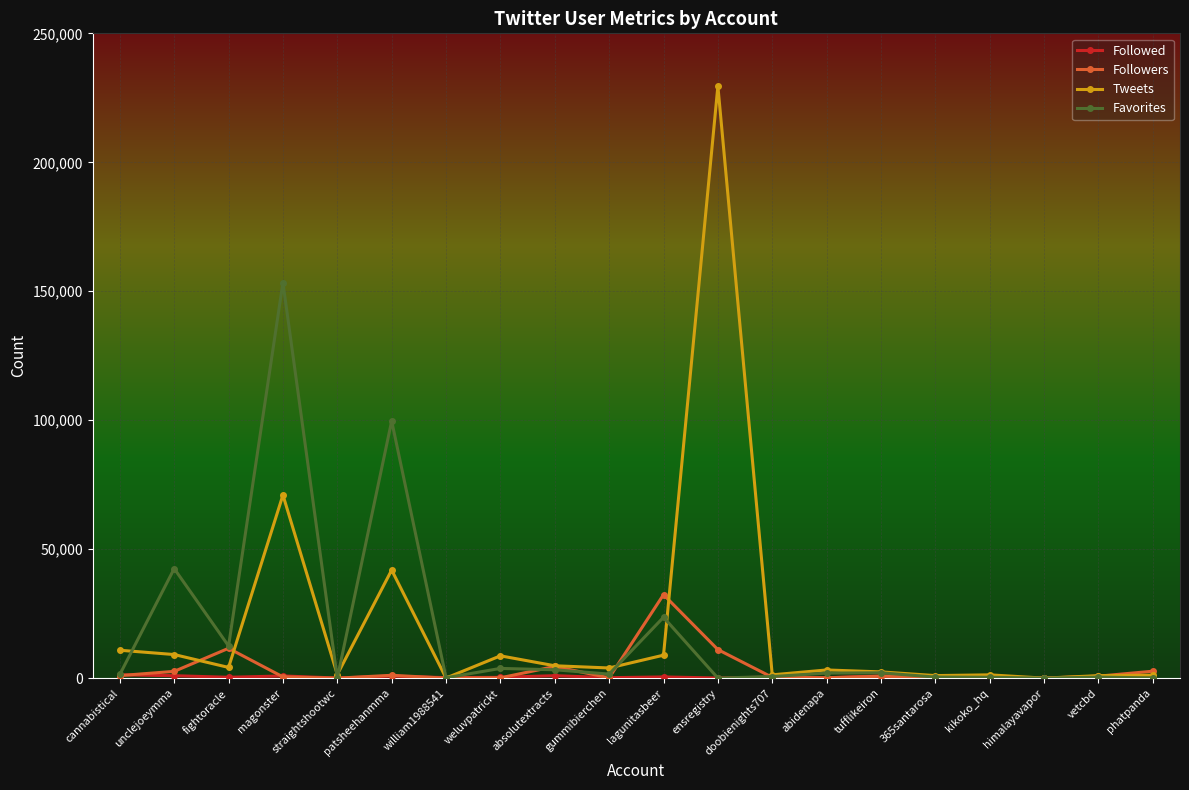

What is the difference between the maximum and minimum values in the Followers series?

32375